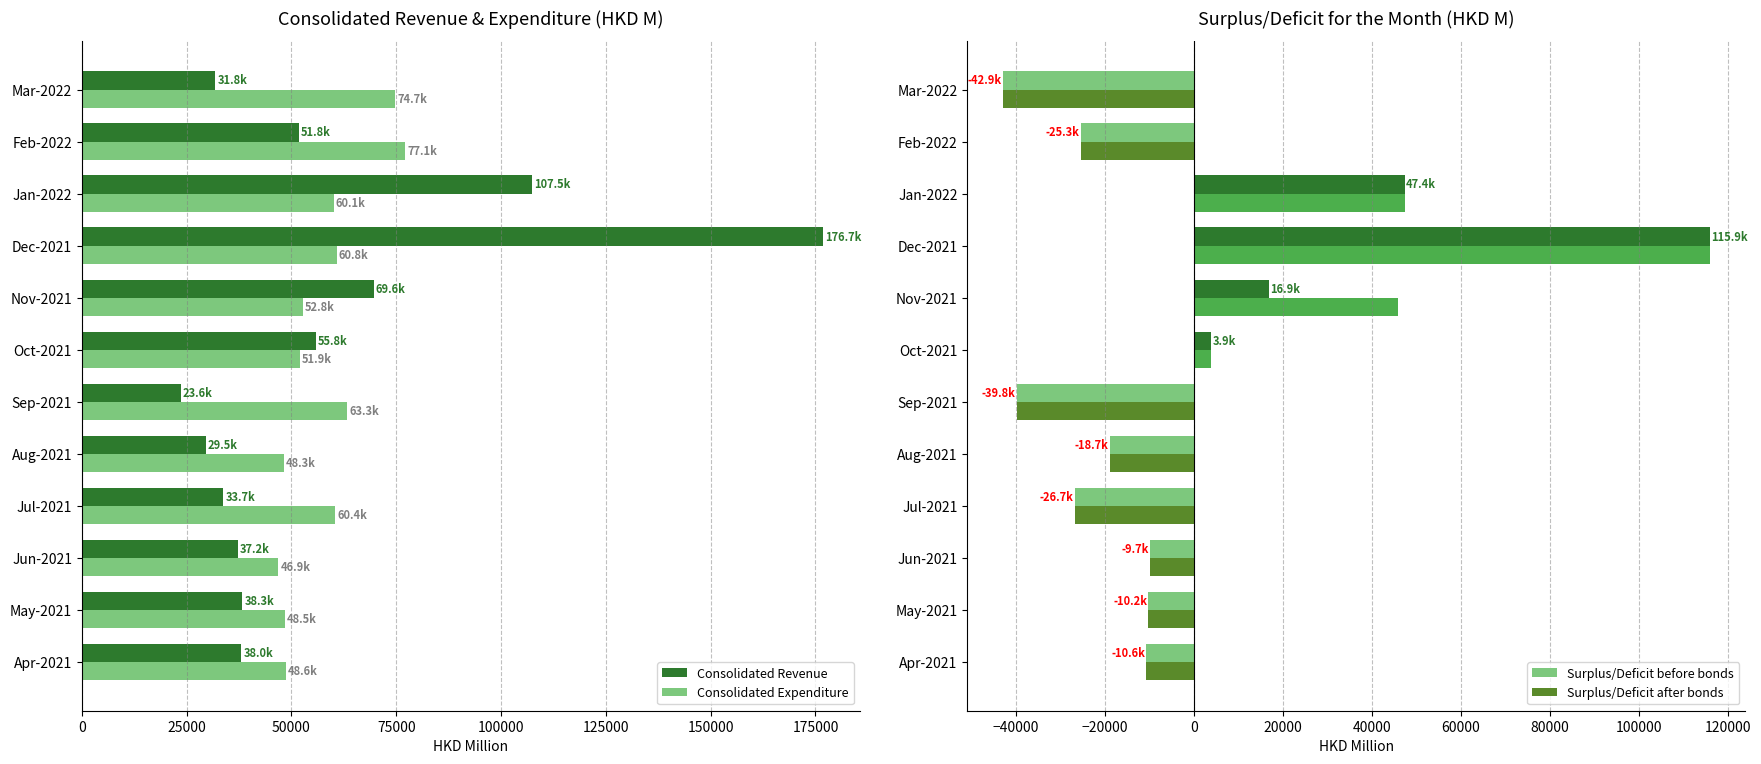

The Consolidated Expenditure series shows 25432.3 at Jan-2022. True or false?

False